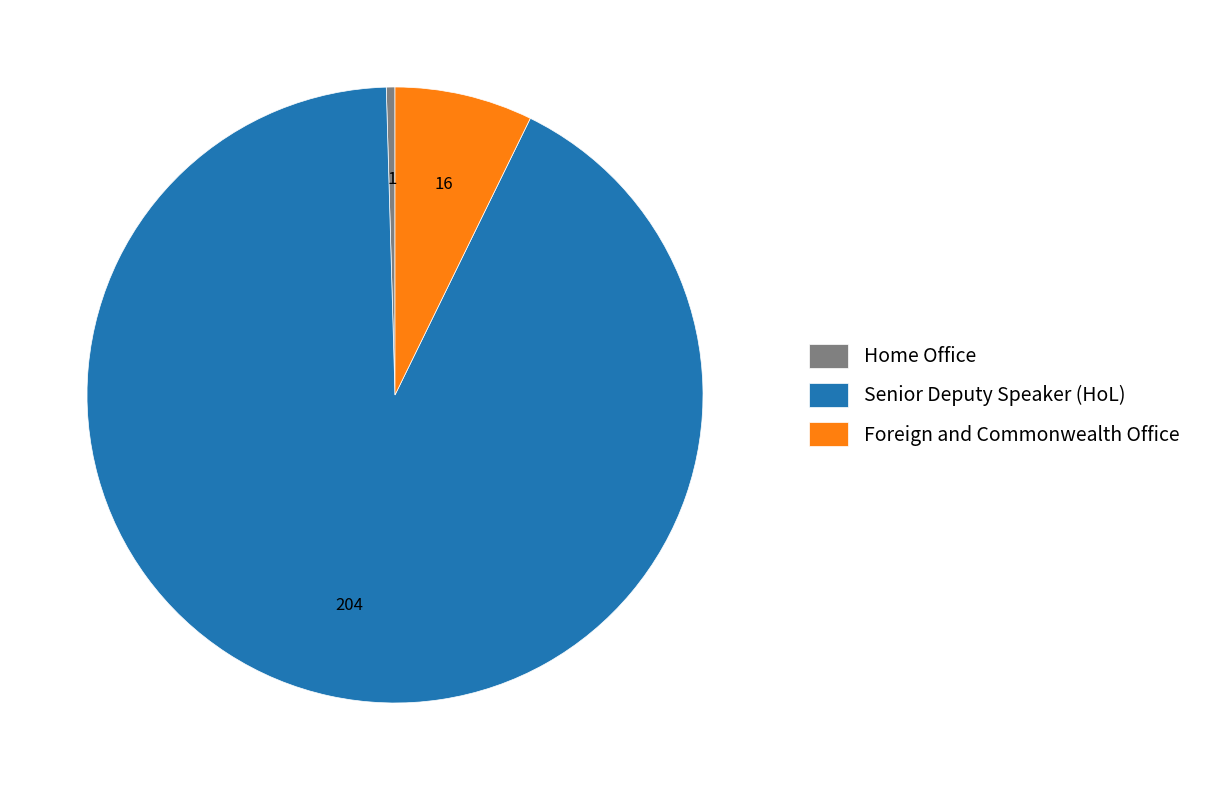

Which category has the smallest portion of the pie?

Home Office